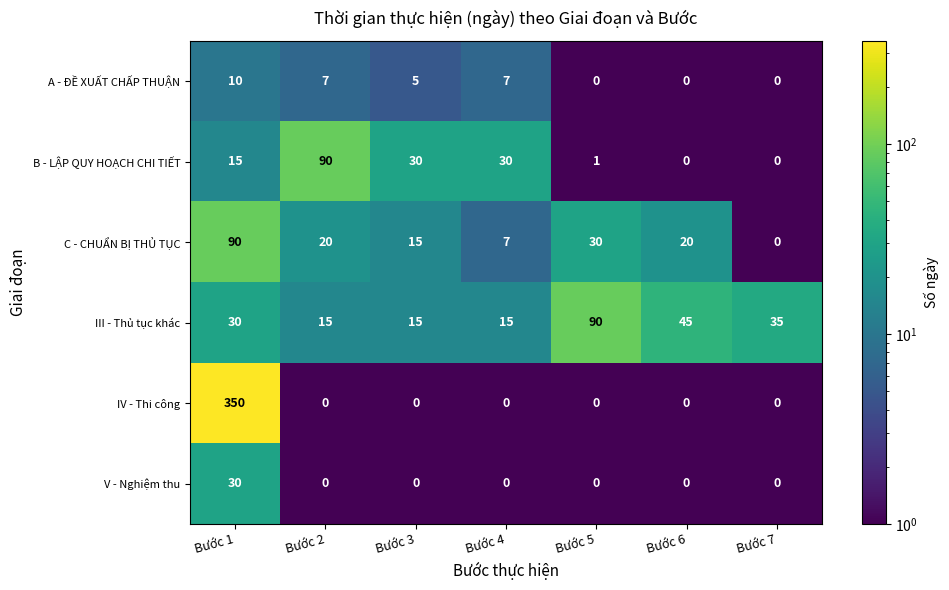

What is the difference between the maximum and minimum values in the V - Nghiệm thu series?

30